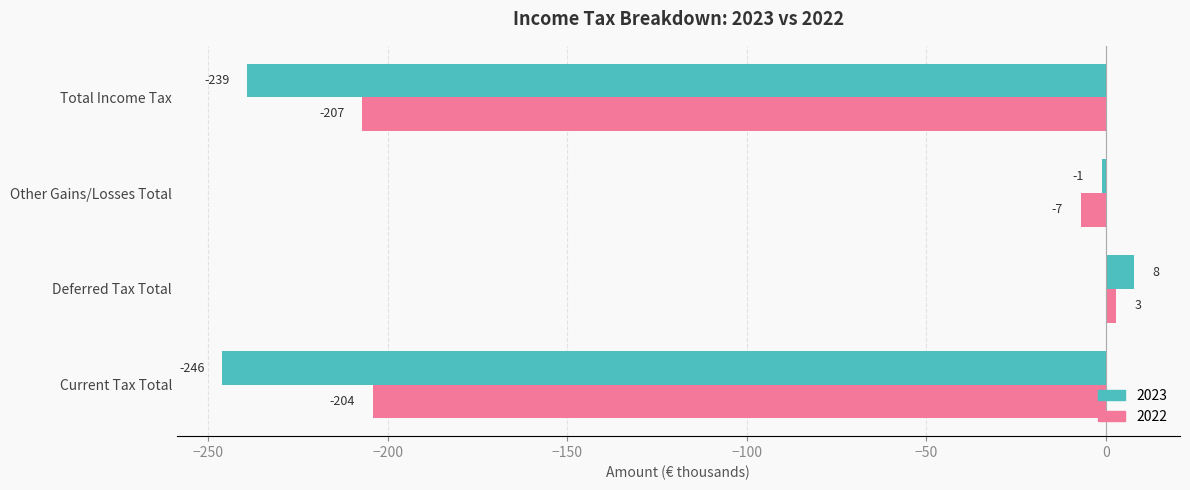

What is the total value across all series at Other Gains/Losses Total?

-8